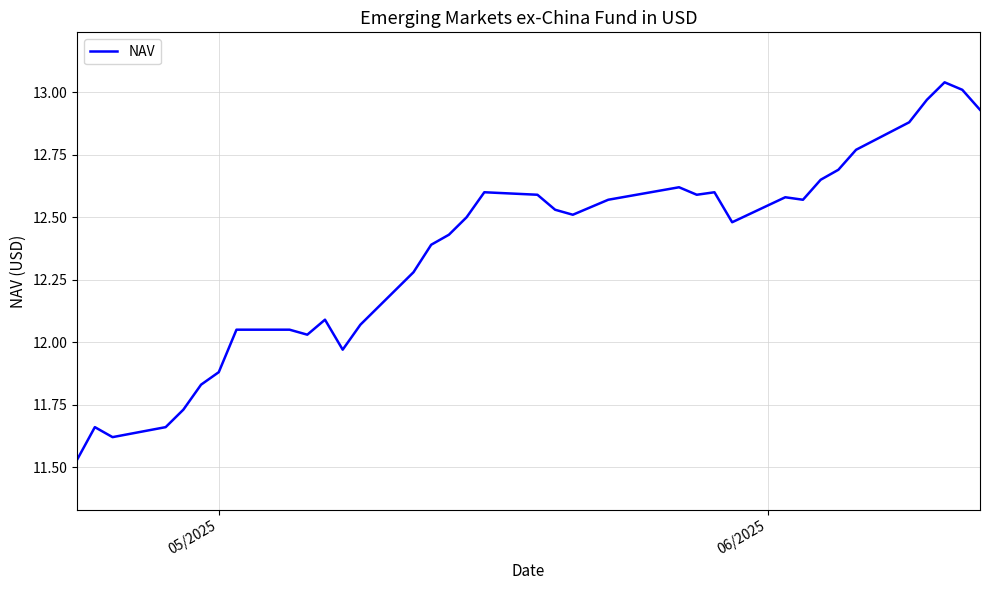

Does the chart display data point markers on the line(s)?

No